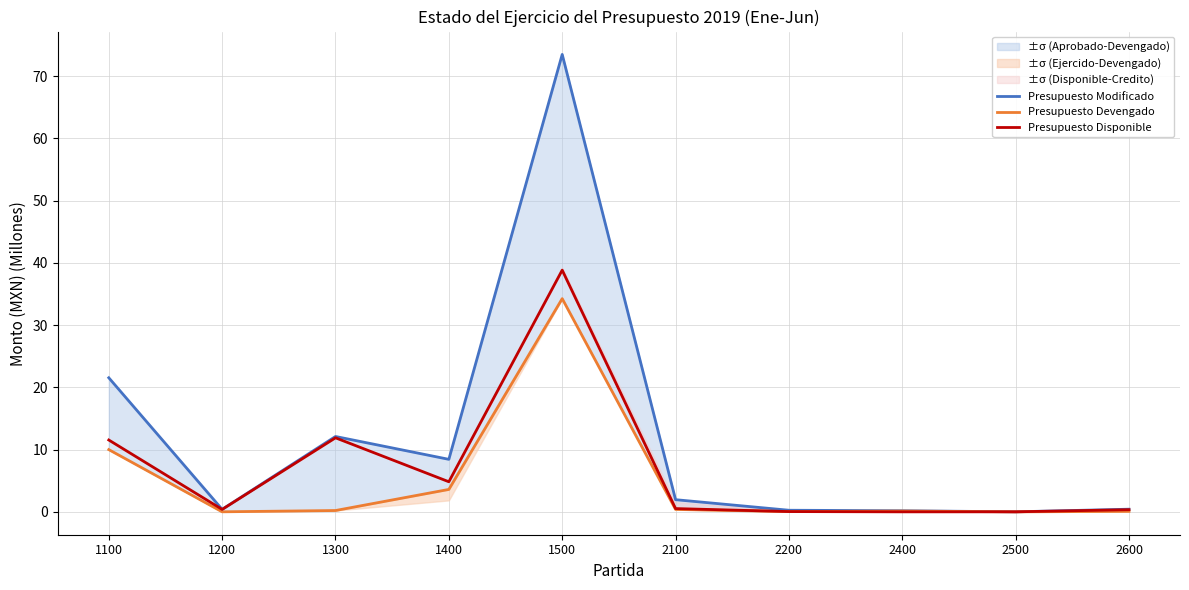

Which series has the largest total across all categories?

Presupuesto Modificado